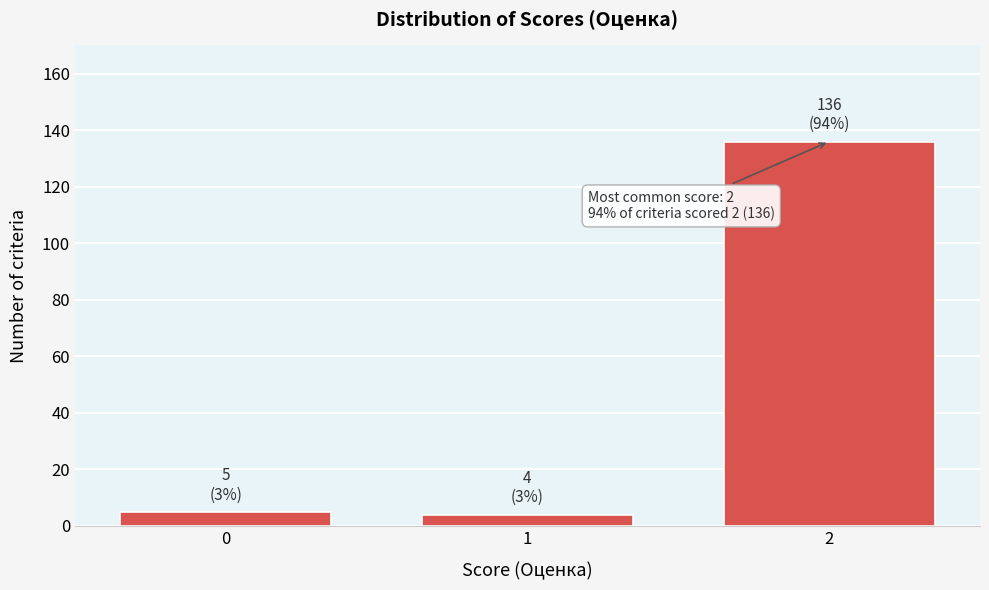

Reading left to right, what are all the values shown in this chart?

5	4	136